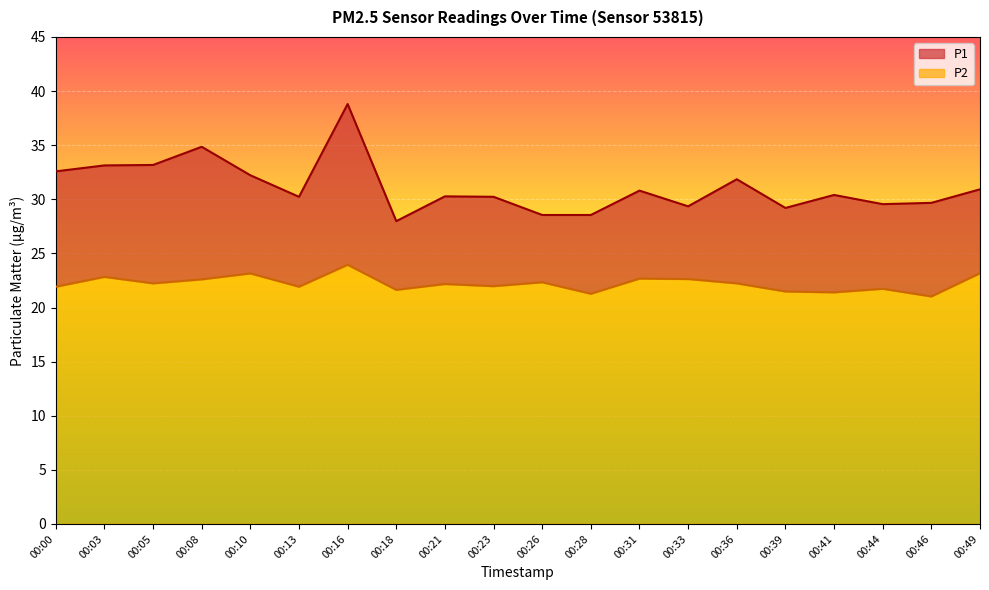

What is the difference between the second highest and minimum values in the P2 series?

2.2